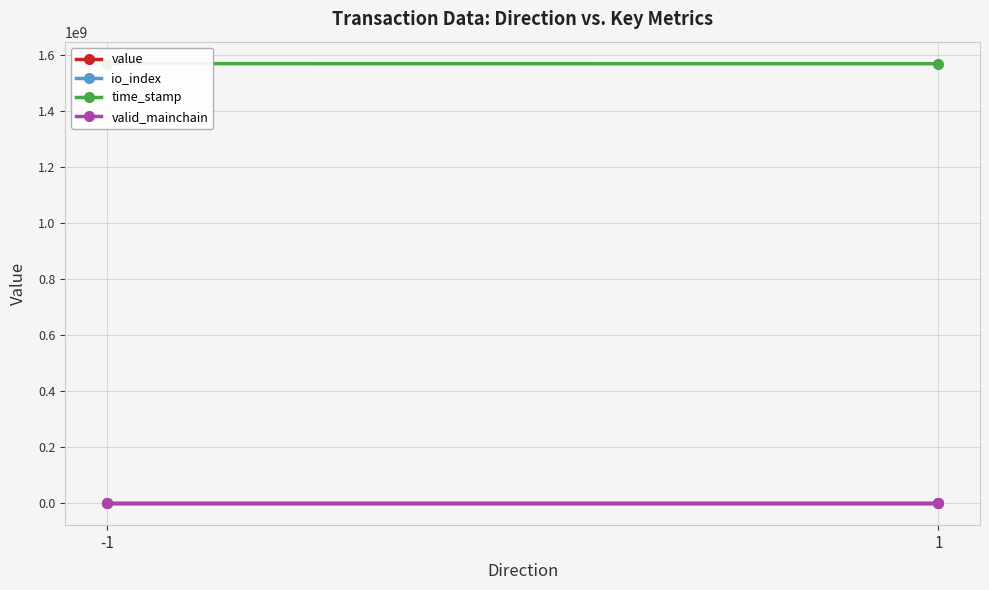

Where is valid_mainchain nearest to the value 1?

-1